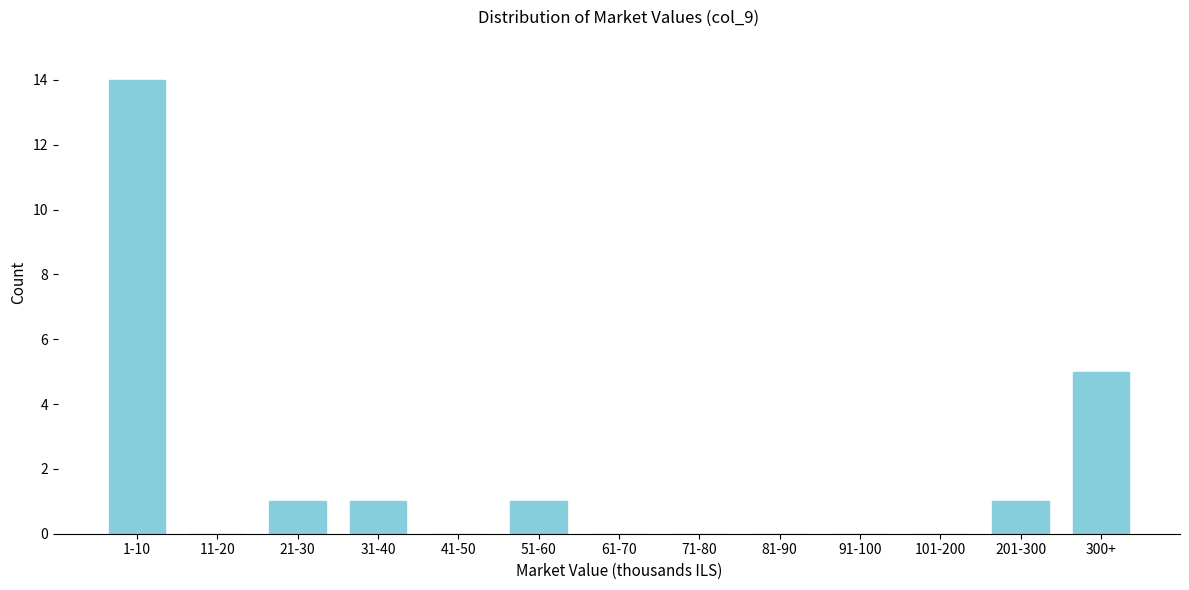

Reading left to right, what are all the values shown in this chart?

1-10=14	11-20=0	21-30=1	31-40=1	41-50=0	51-60=1	61-70=0	71-80=0	81-90=0	91-100=0	101-200=0	201-300=1	300+=5